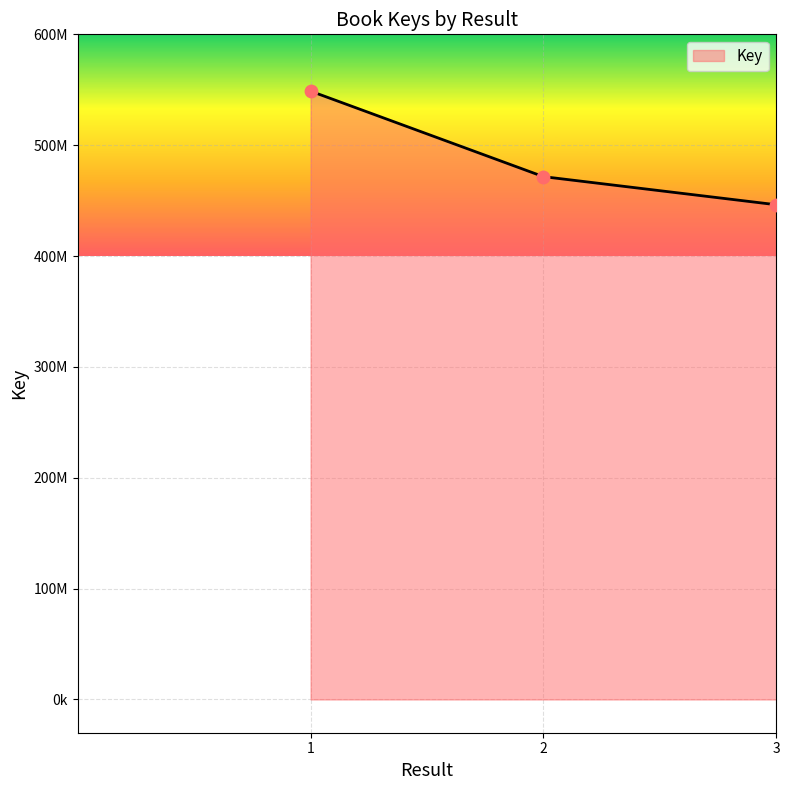

Which has a higher value, 3 or 2?

2